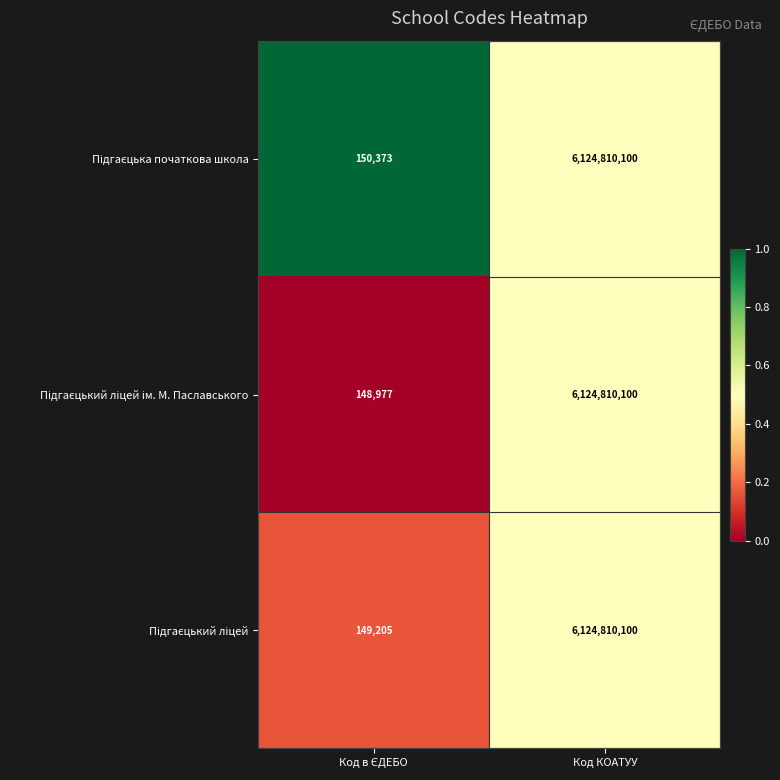

How many categories are shown in the chart?

2